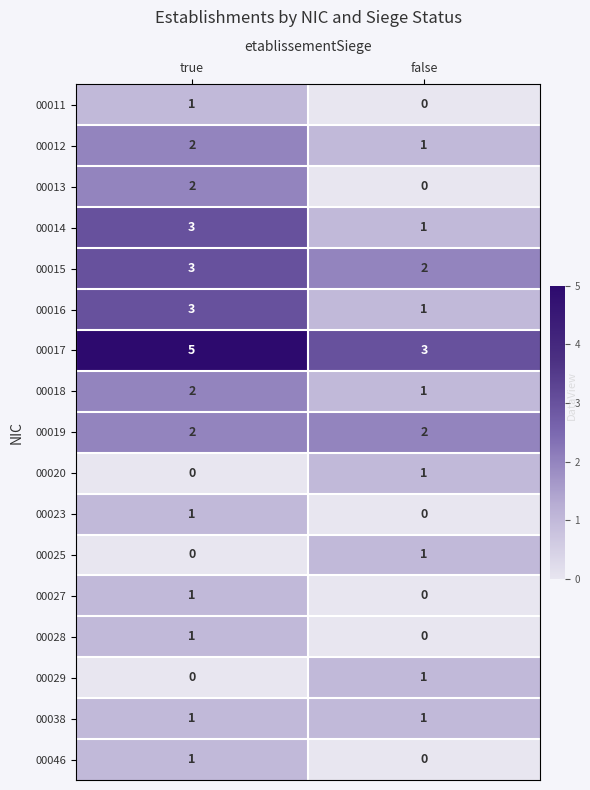

Count the number of data series in this chart.

17